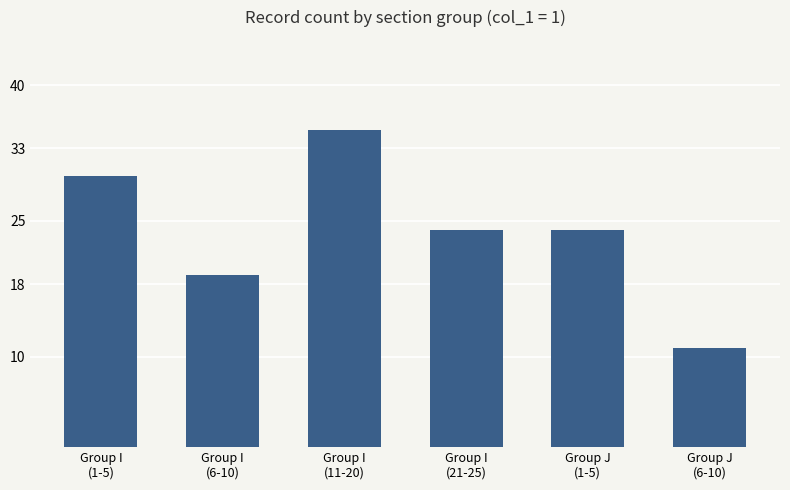

Which label corresponds to the largest value in the chart?

Group I
(11-20)